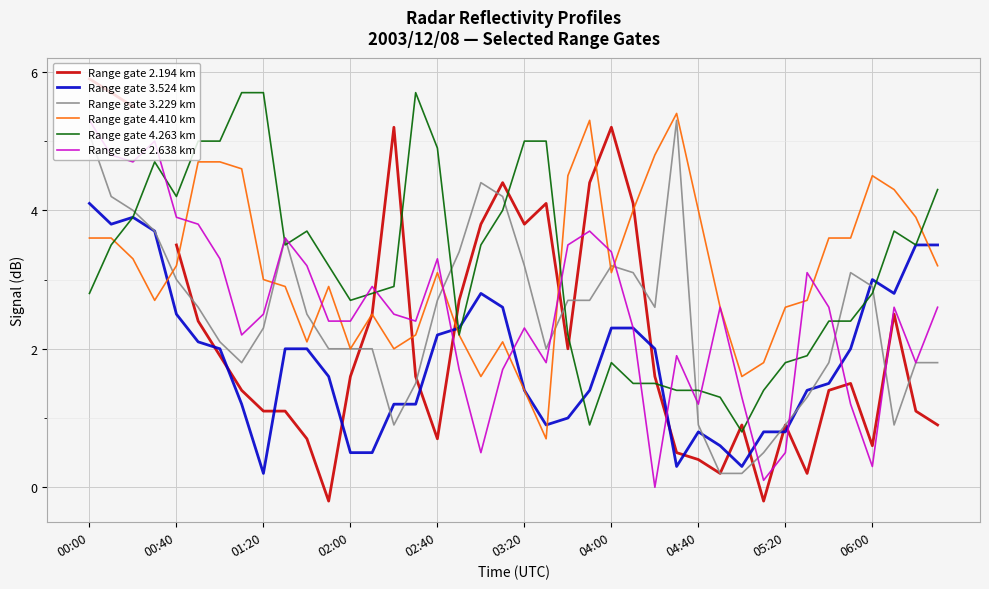

What is the greatest value displayed?

5.9